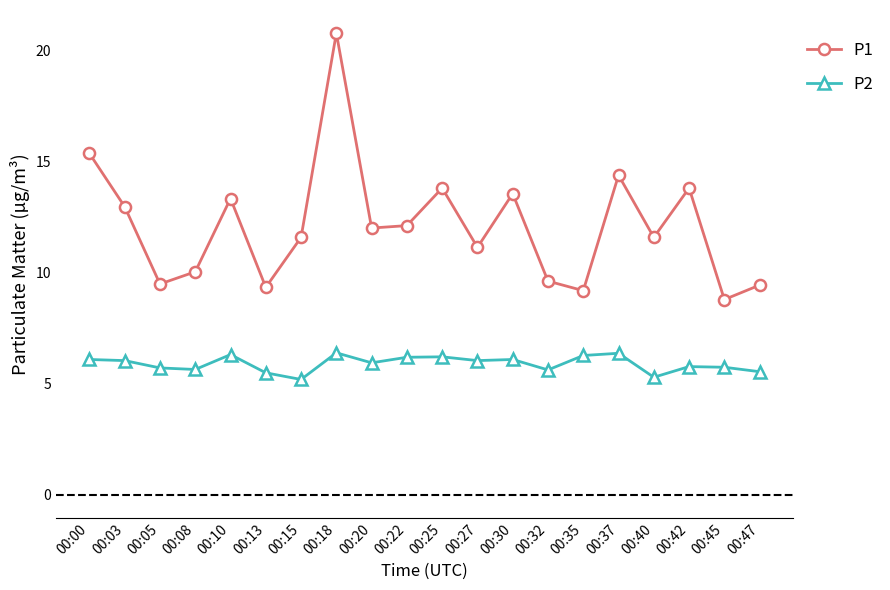

True or false: P2 and P1 cross at least once.

False